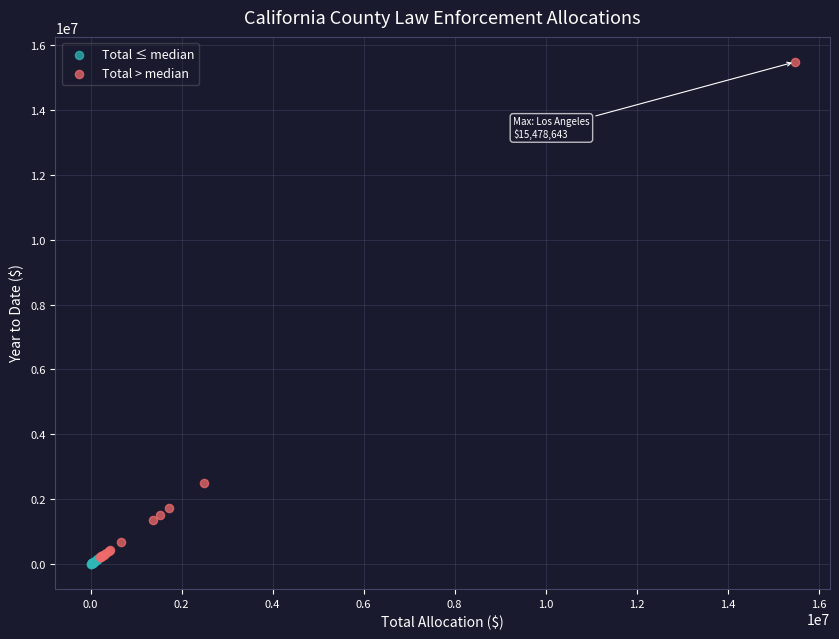

Which series reaches the maximum Y coordinate?

Total > median